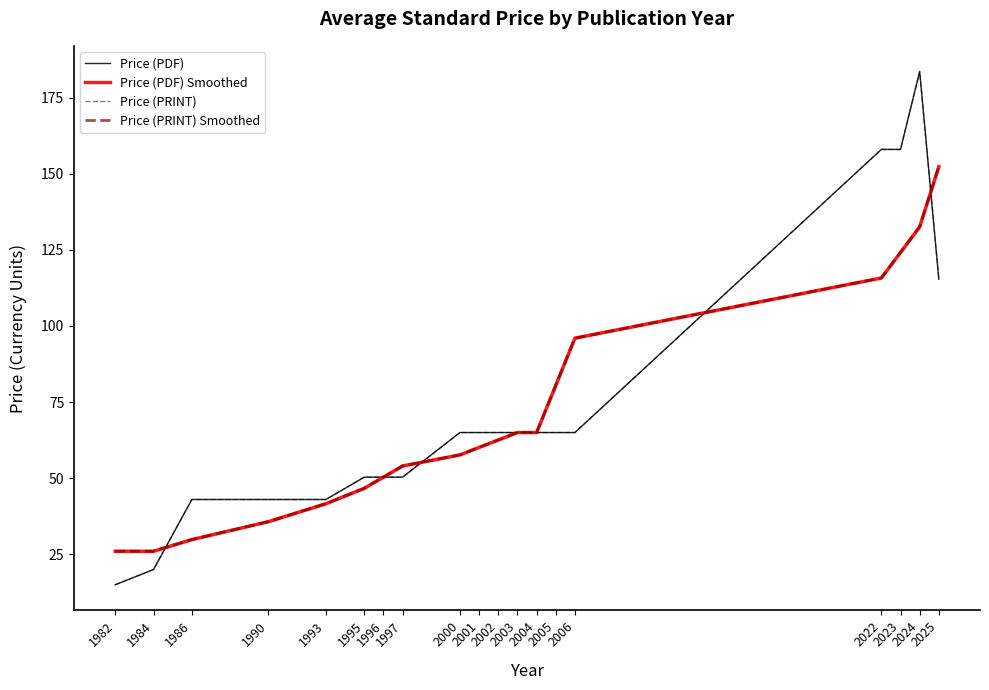

Does the chart display data point markers on the line(s)?

No